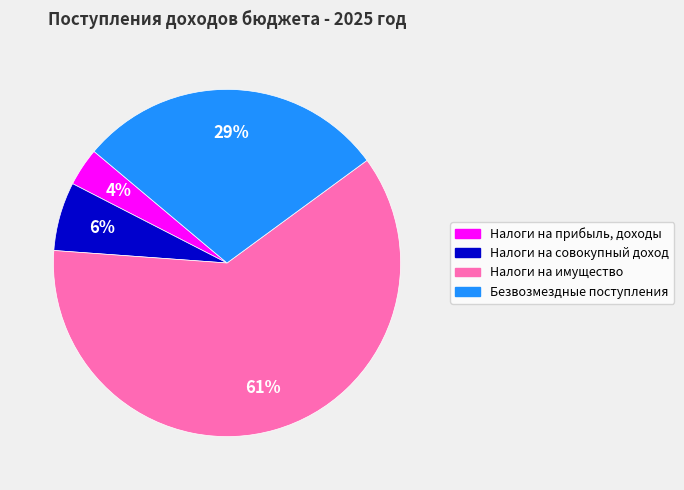

Do Налоги на имущество and Безвозмездные поступления together represent more than half of the pie?

Yes